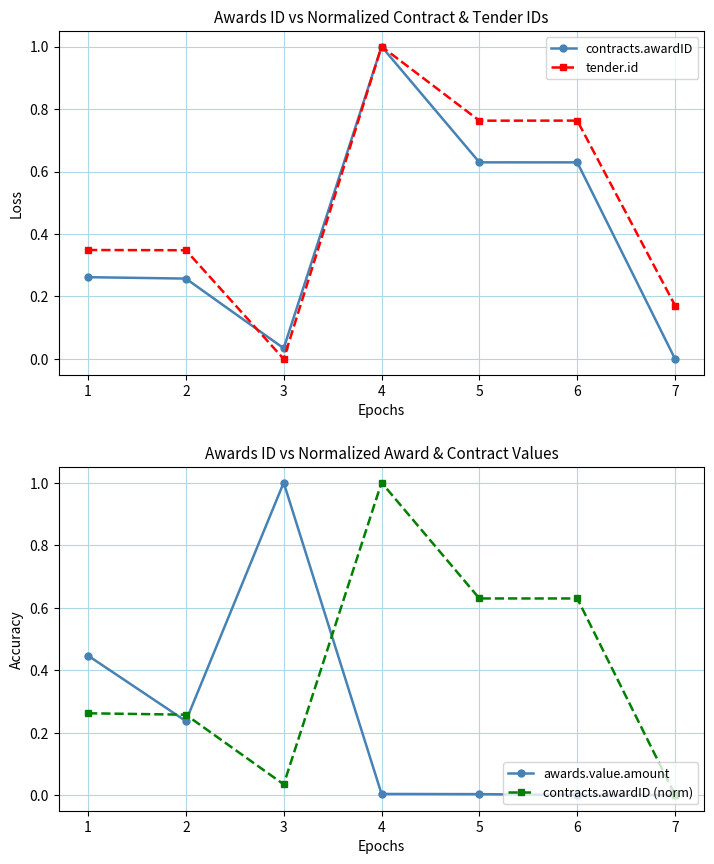

How many data points in contracts.awardID are above 0?

6